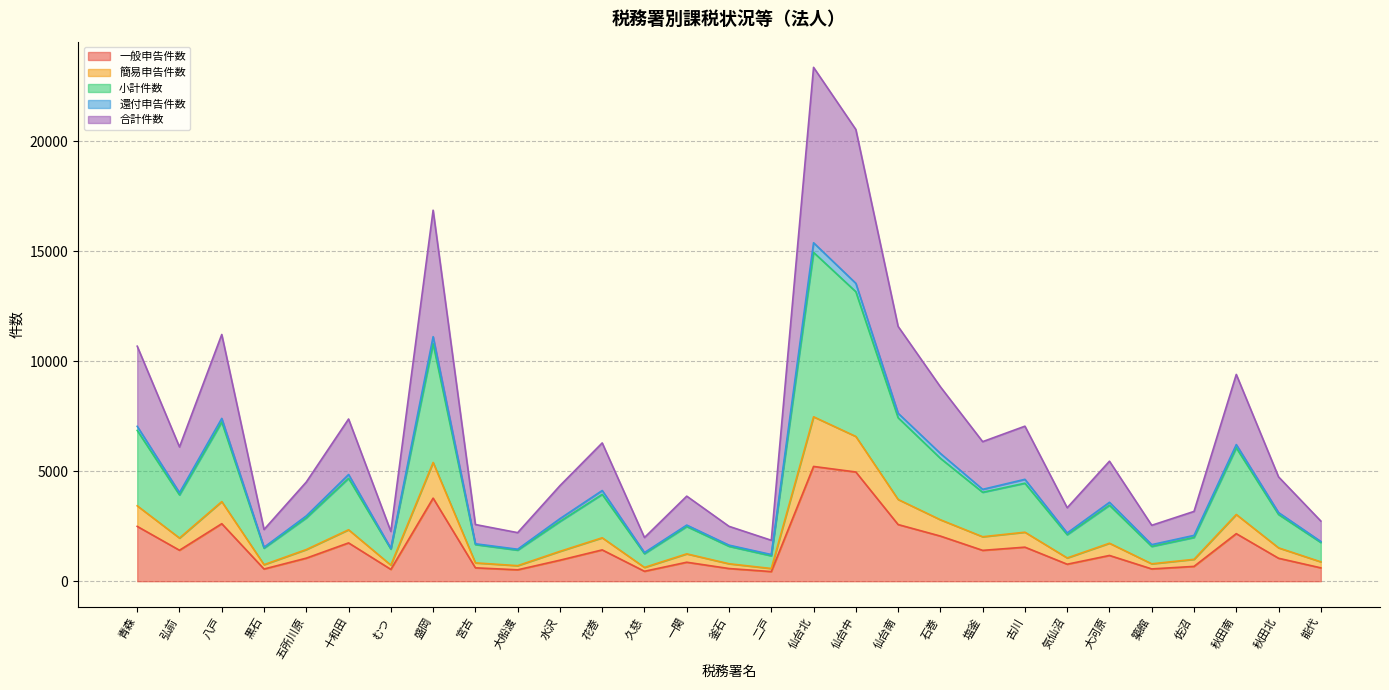

At which category is the sum across all series the highest?

仙台北